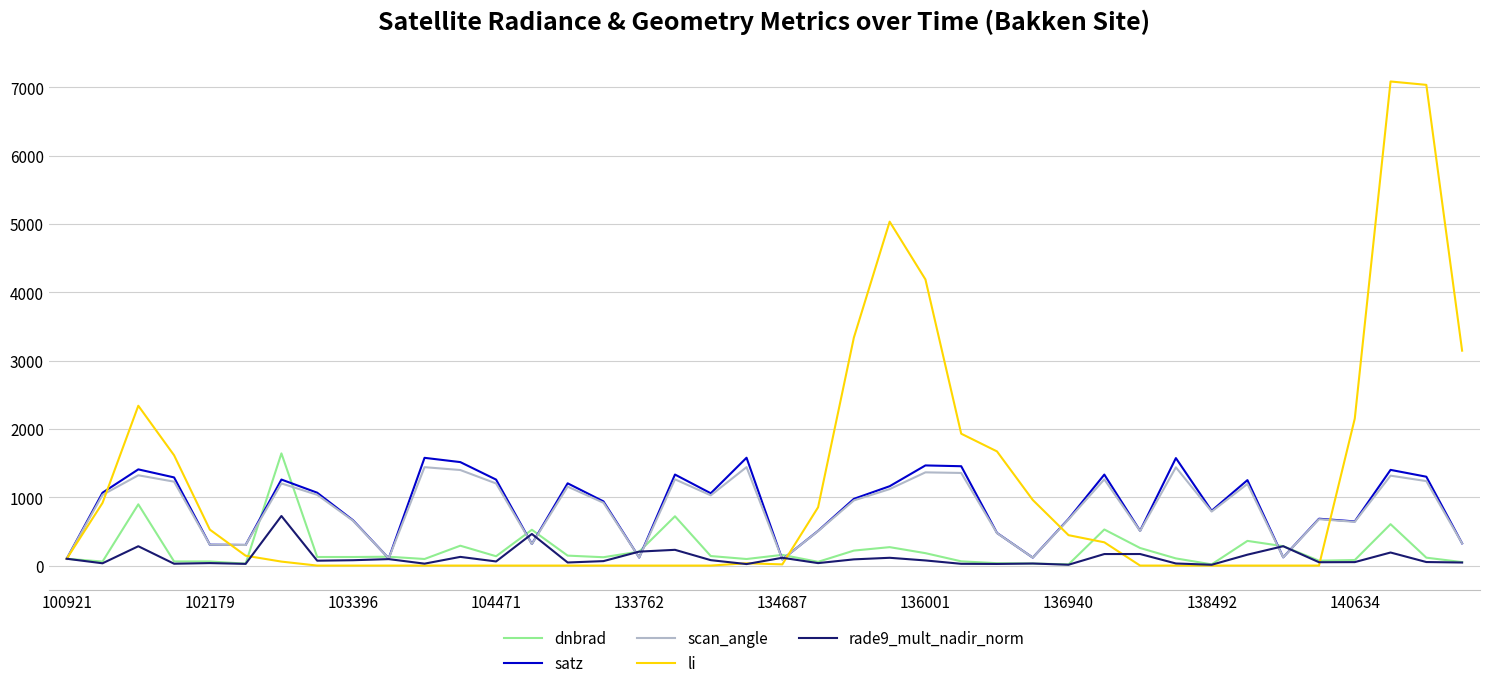

Which series has the widest spread of values?

li